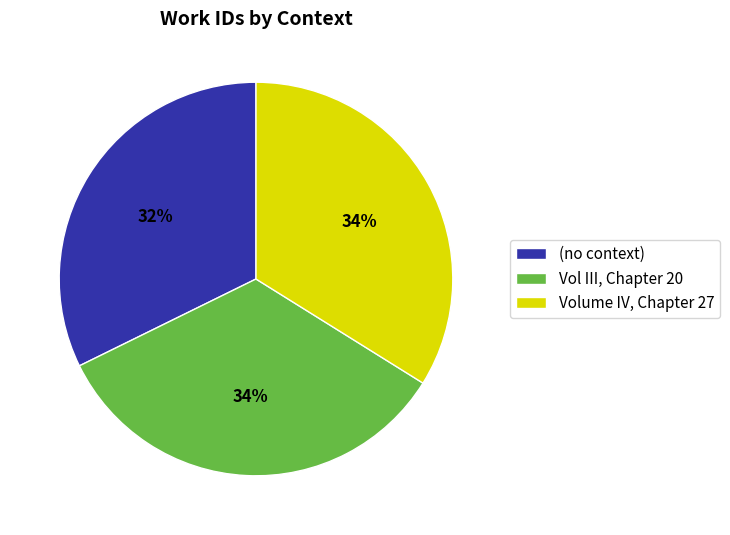

The Volume IV, Chapter 27 slice represents 34% of the pie. True or false?

True